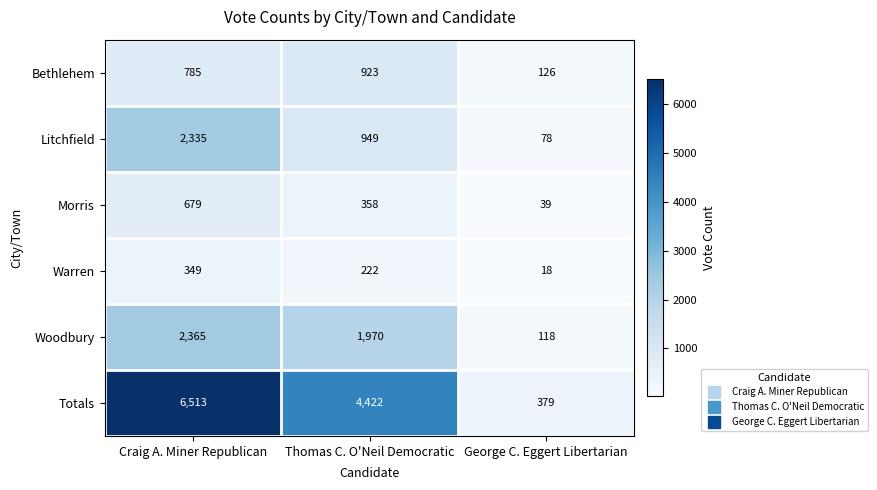

Which series has the largest range (max minus min)?

Totals